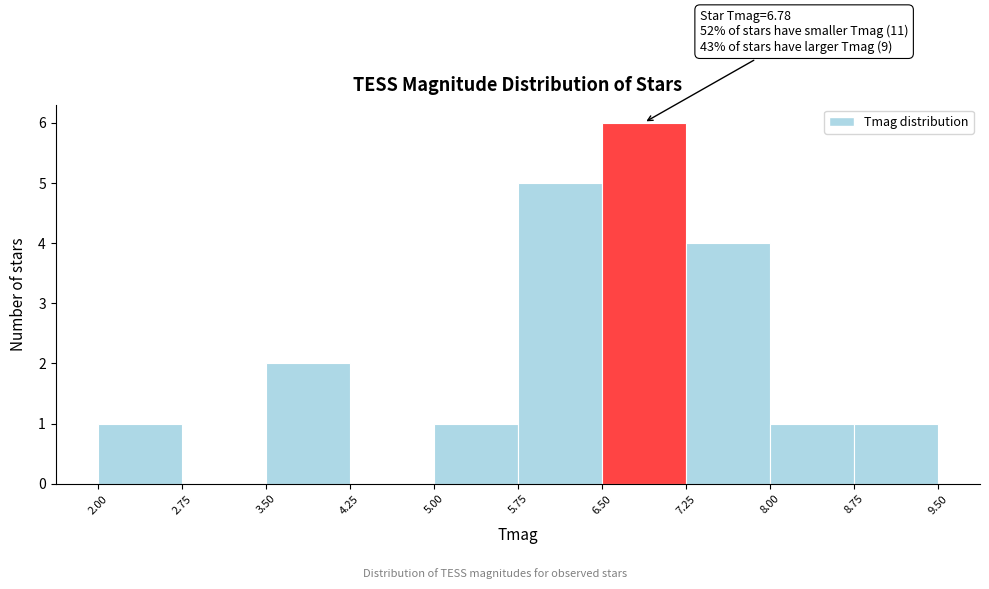

Over which range of the x-axis is the bar tallest?

6.50 to 7.25